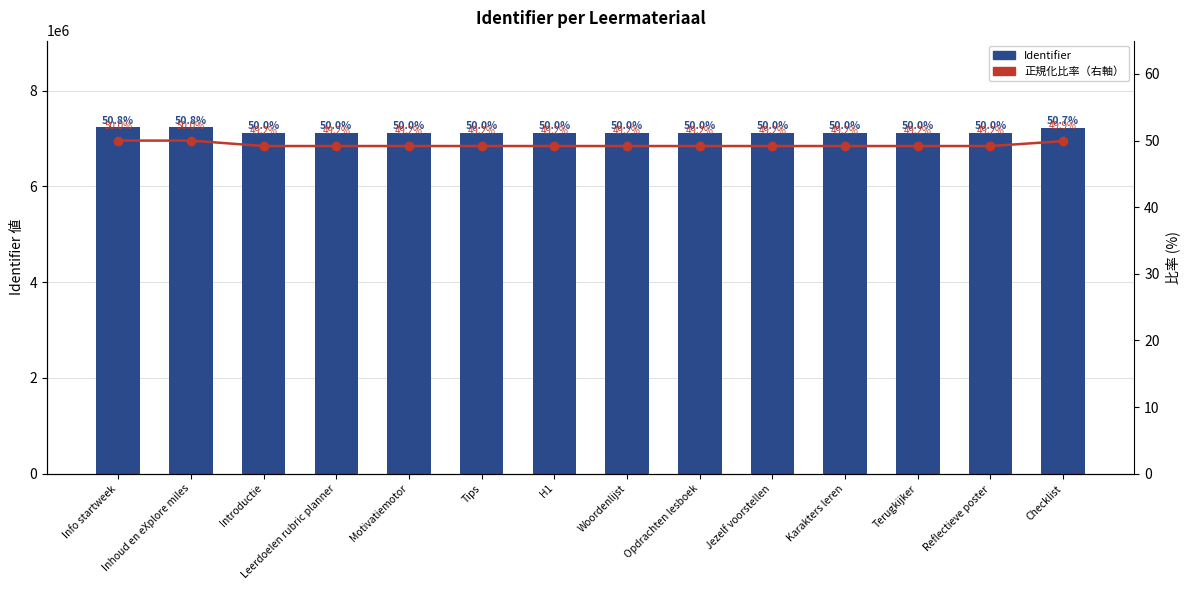

How many data points does each series have?

14